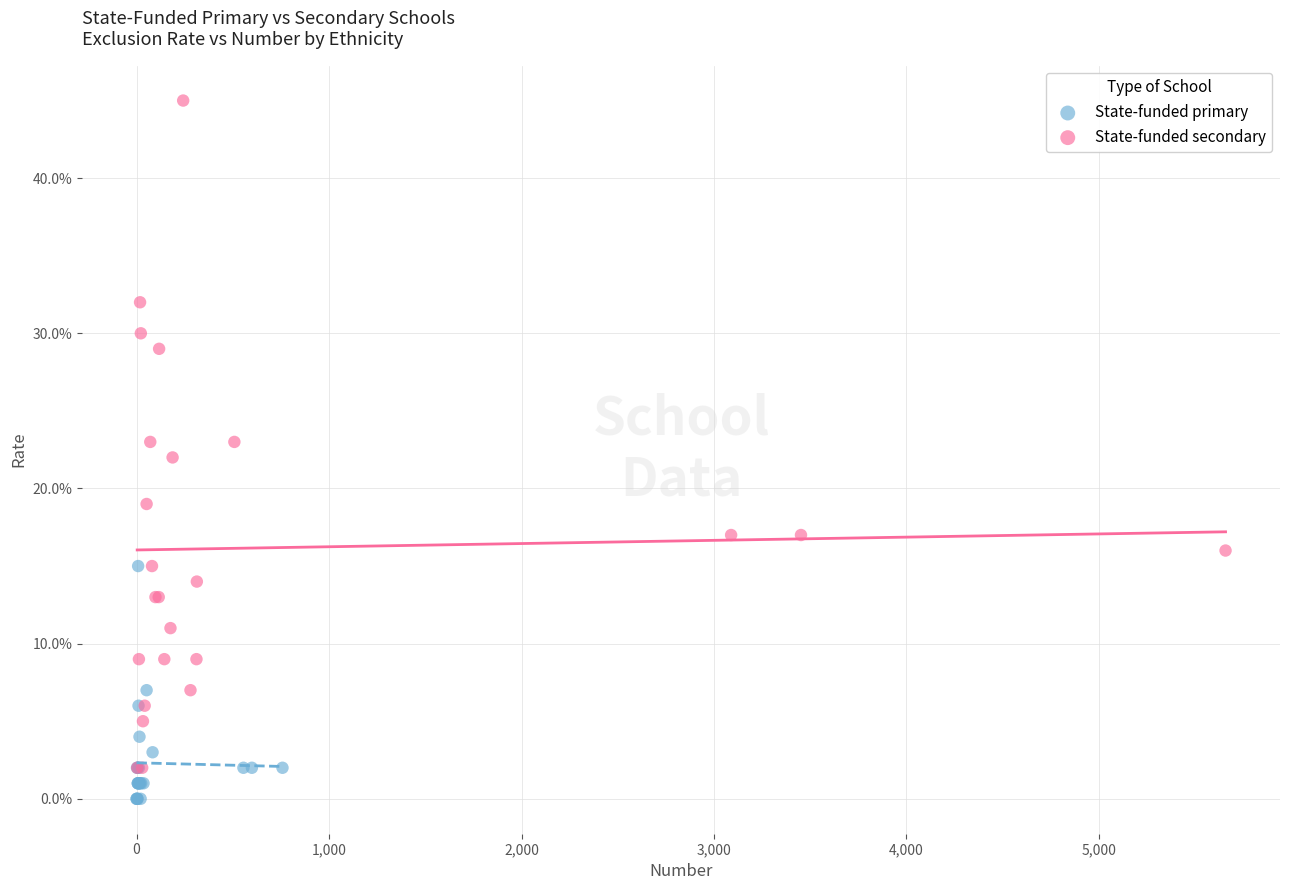

Which series has the largest Y range (max minus min)?

State-funded secondary